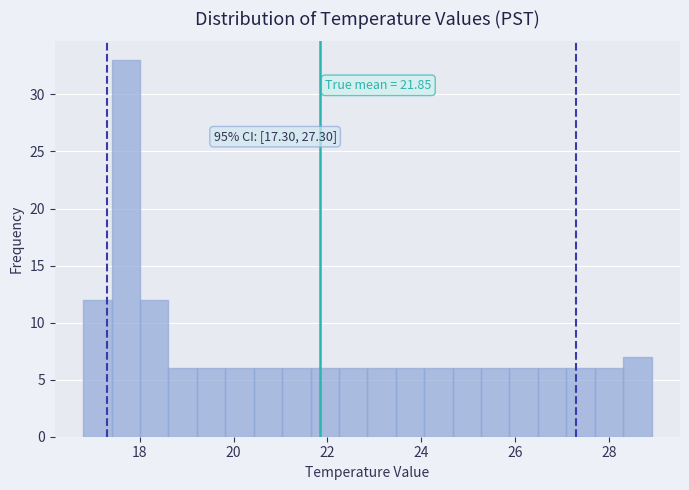

Read against the x-axis, roughly where is the centre of the tallest bar?

17.8